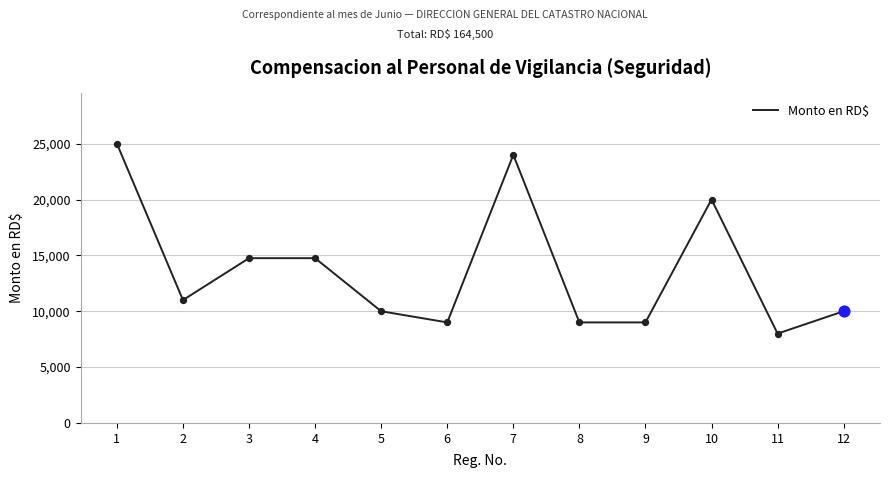

What is the ratio of the value at 12 to the value at 1?

0.4